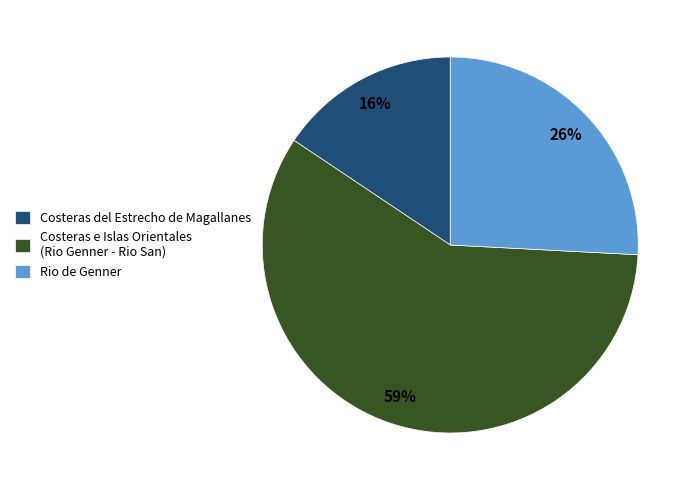

Is it true that Rio de Genner is 16% of the pie?

False